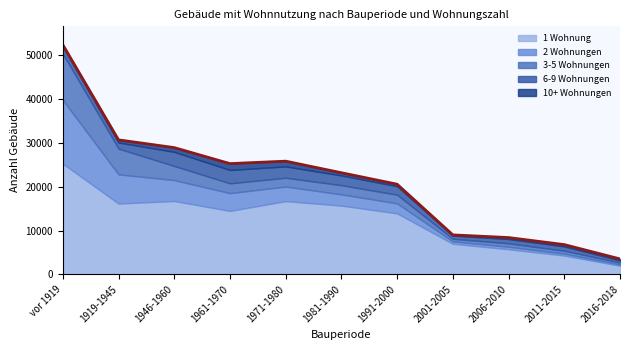

How many categories are shown in the chart?

11